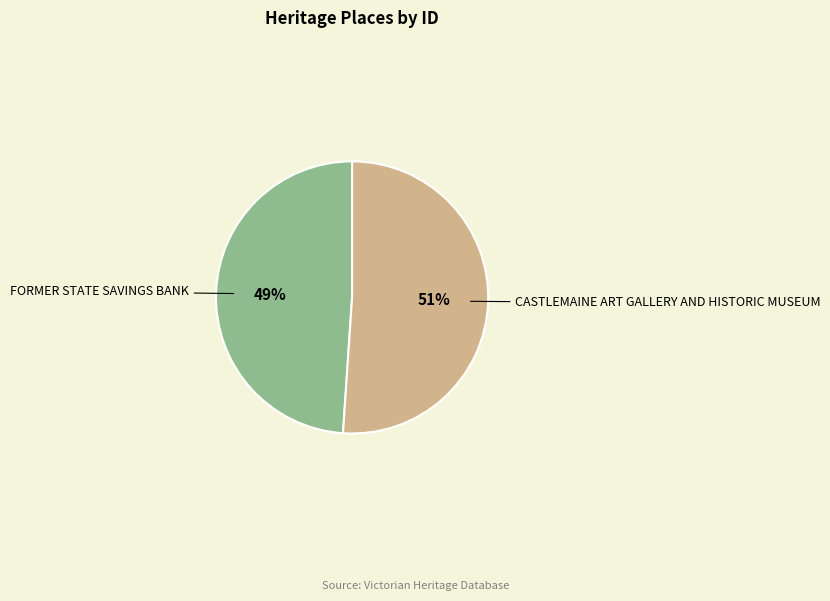

Does FORMER STATE SAVINGS BANK represent more than half of the total?

No